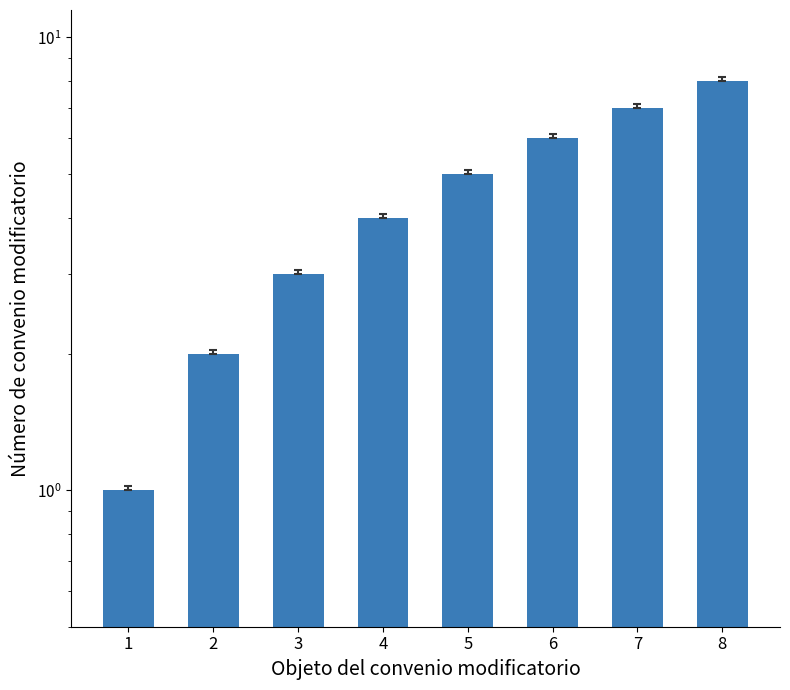

The value at 2 is 2. True or false?

True